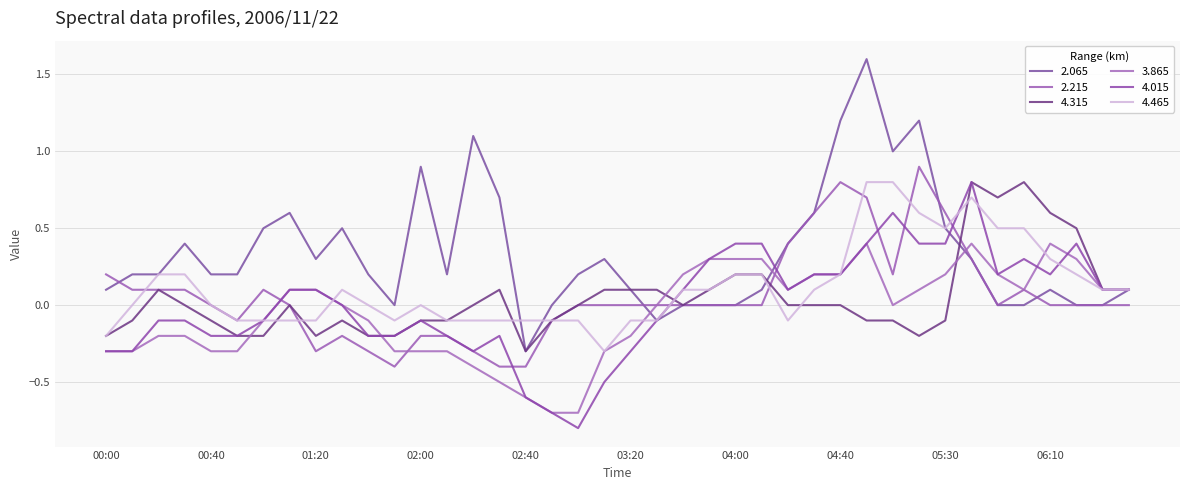

Does the chart display data point markers on the line(s)?

No